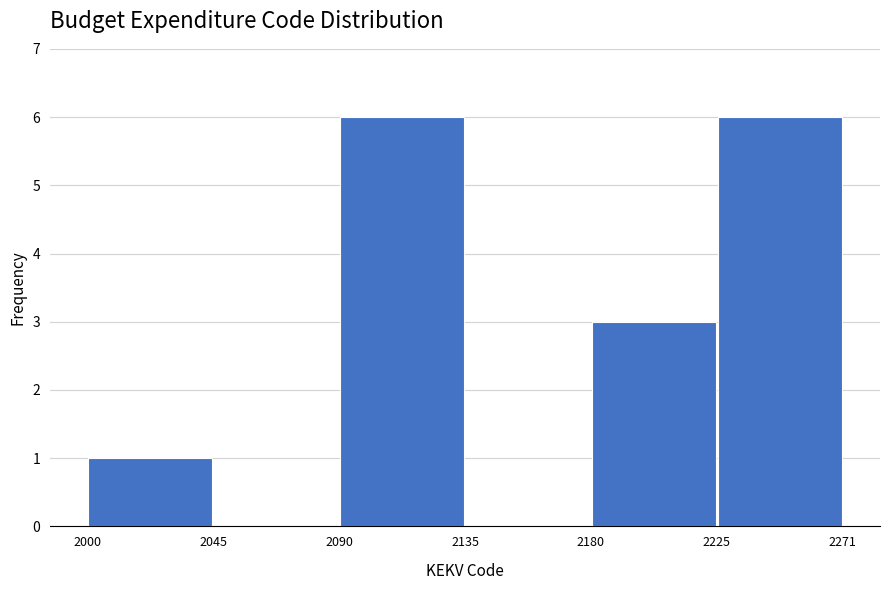

What is the height of the bar covering 2180 to 2225 on the x-axis? The values are not printed on the chart, so give them approximately, as read against the axis.

3